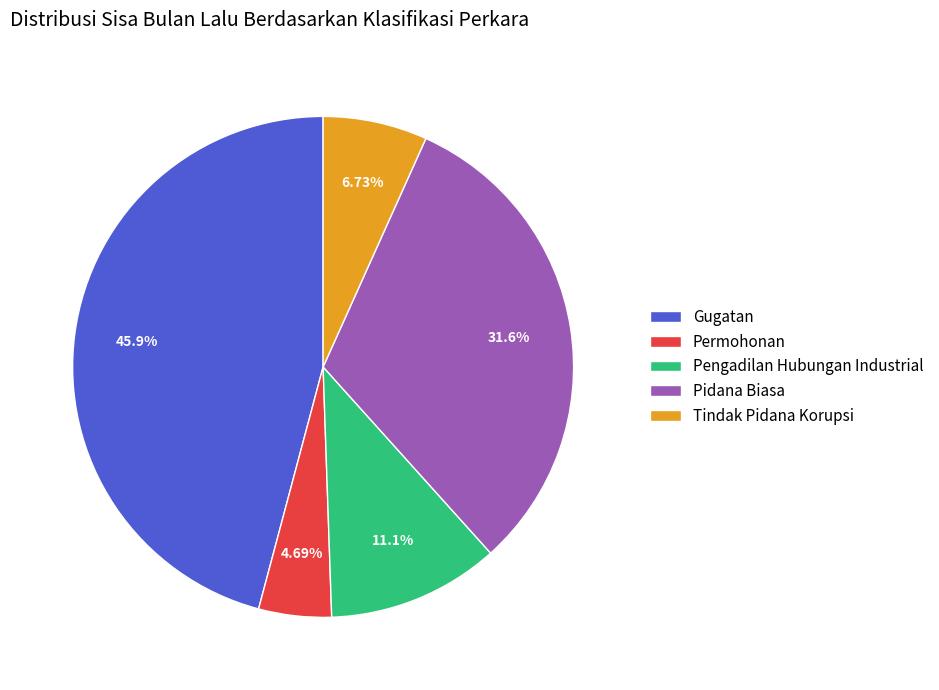

Rank the categories by value from highest to lowest.

Gugatan, Pidana Biasa, Pengadilan Hubungan Industrial, Tindak Pidana Korupsi, Permohonan